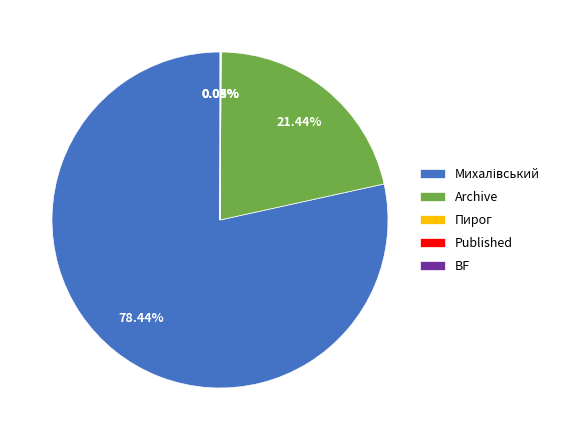

Is there a majority slice in this chart?

Yes